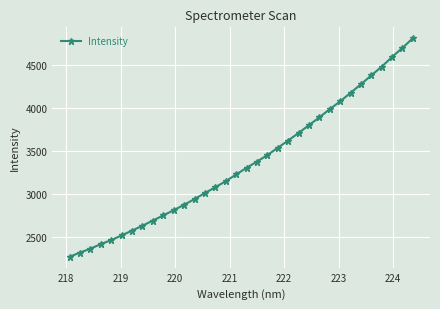

What is the value of the 32nd point from the left?

4596.9